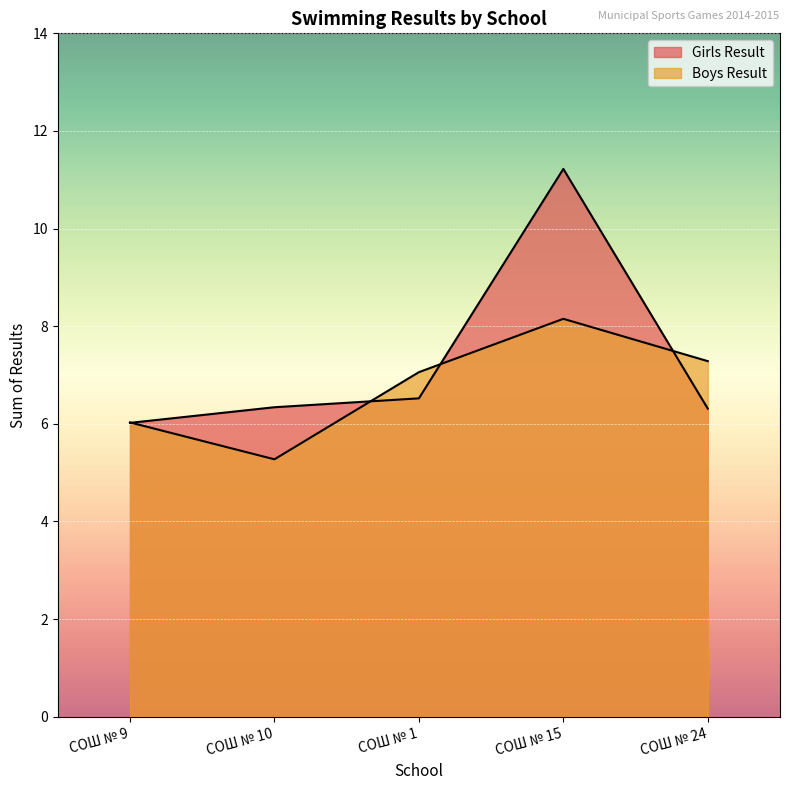

In Girls Result, how many points are higher than both neighbors (excluding endpoints)?

1